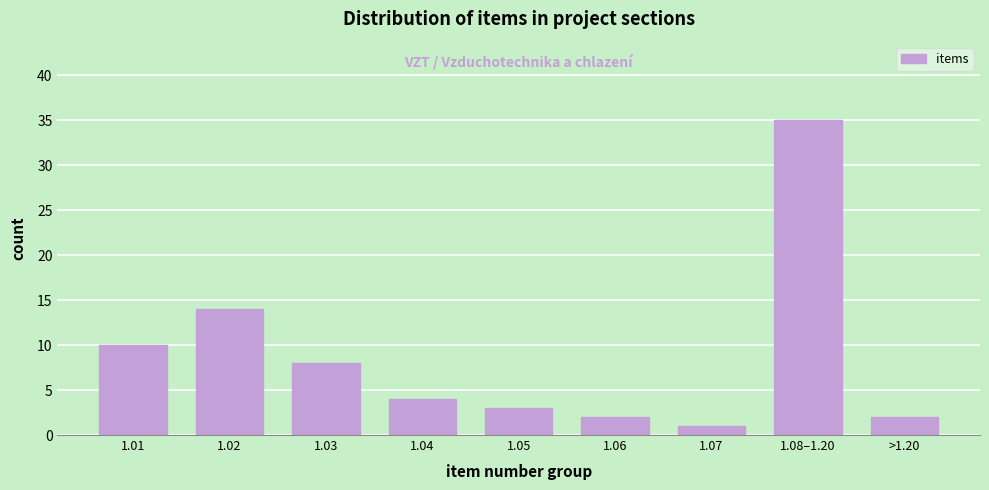

Reading right to left, extract all data points from this chart.

2	35	1	2	3	4	8	14	10